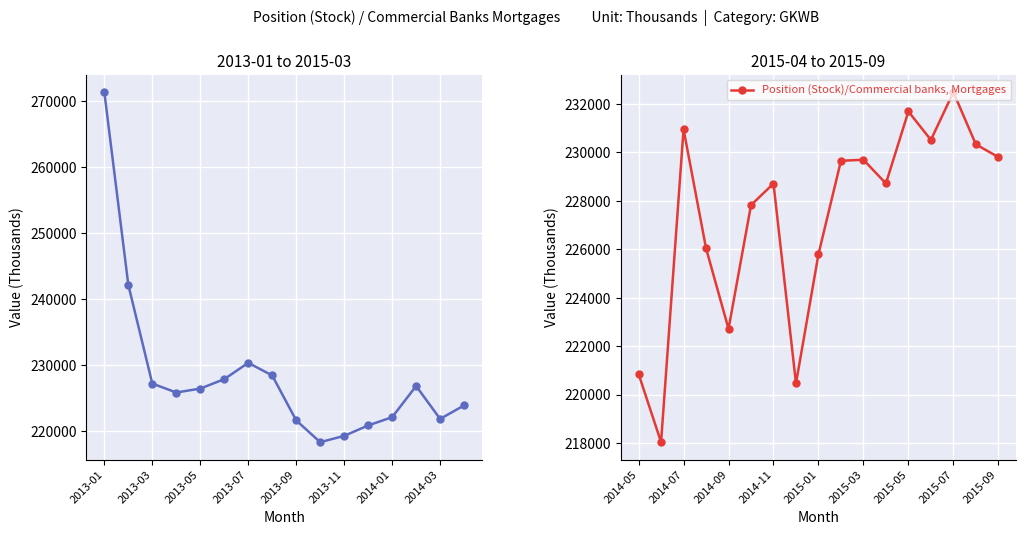

What value does the data have at 2015-05?

231691